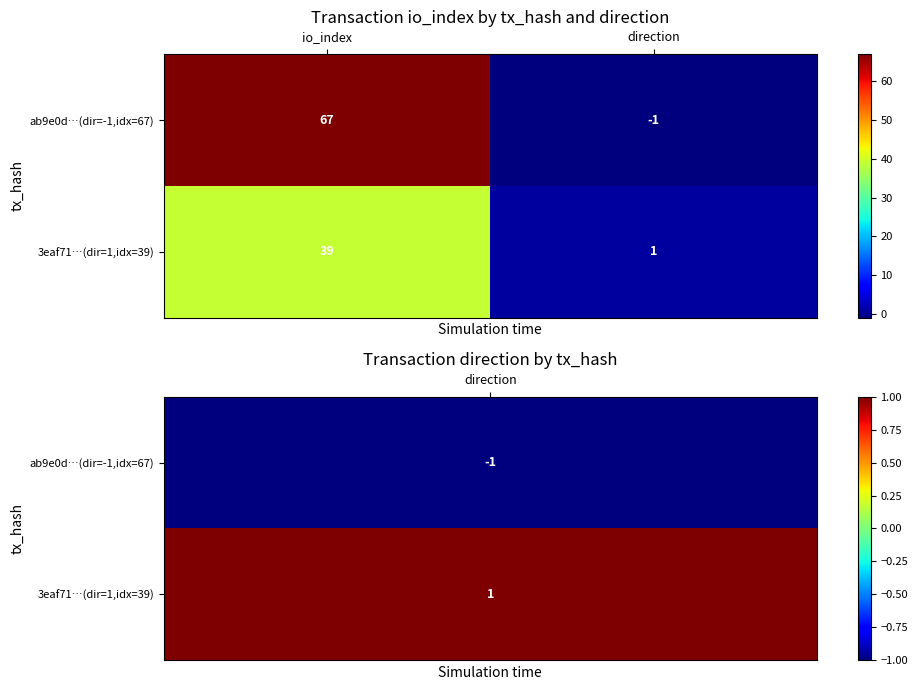

What is the average value of the ab9e0d…(dir=-1,idx=67) series?

33